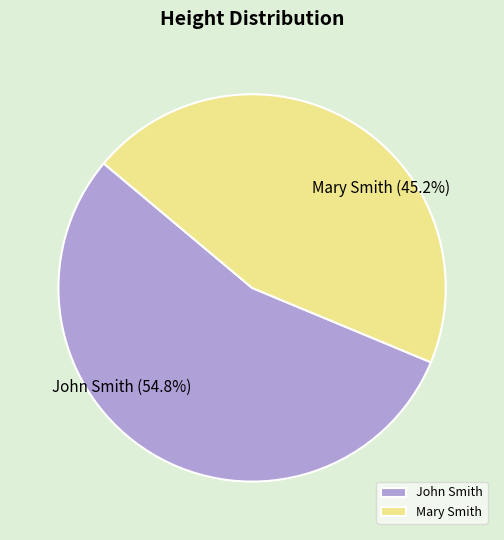

Which slice is the largest?

John Smith